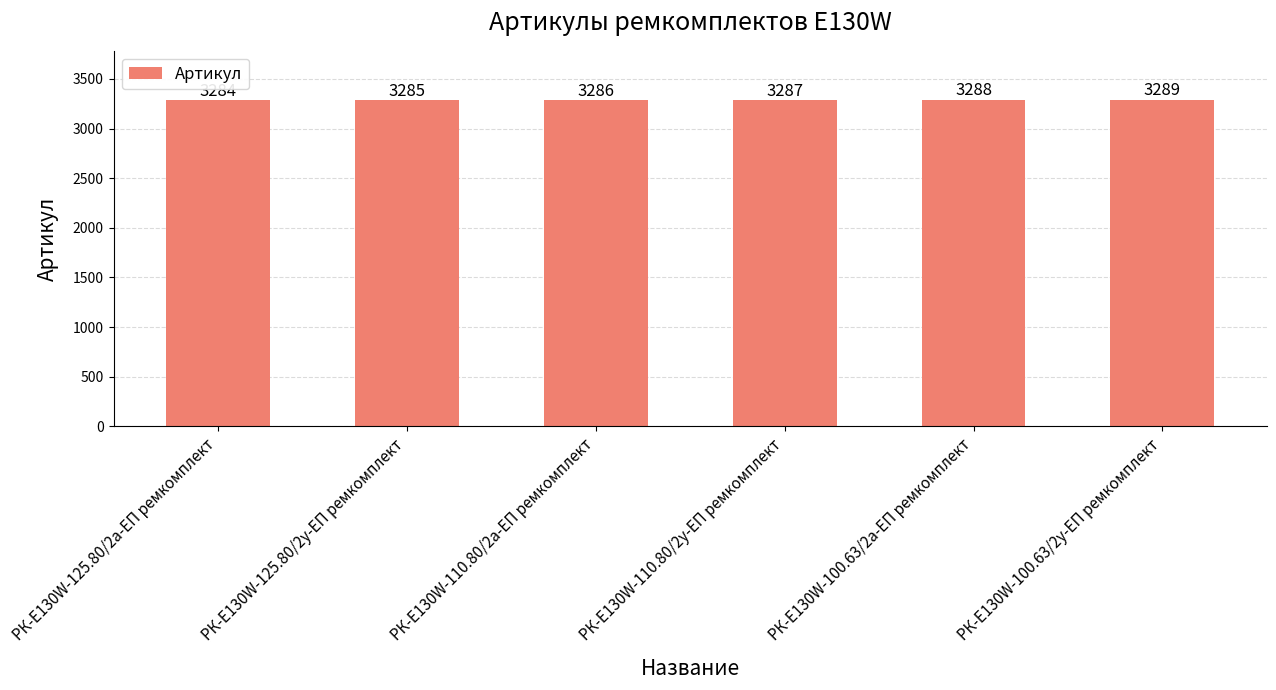

Rank the categories by value from highest to lowest.

РК-E130W-100.63/2у-ЕП ремкомплект, РК-E130W-100.63/2а-ЕП ремкомплект, РК-E130W-110.80/2у-ЕП ремкомплект, РК-E130W-110.80/2а-ЕП ремкомплект, РК-E130W-125.80/2у-ЕП ремкомплект, РК-E130W-125.80/2а-ЕП ремкомплект